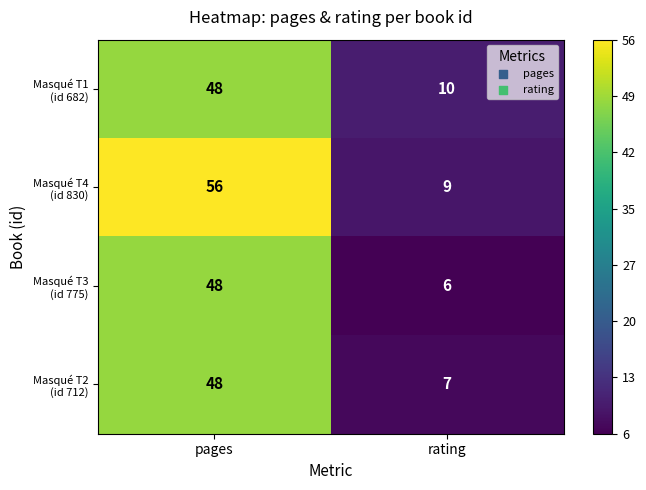

What is the total value across all series at pages?

200